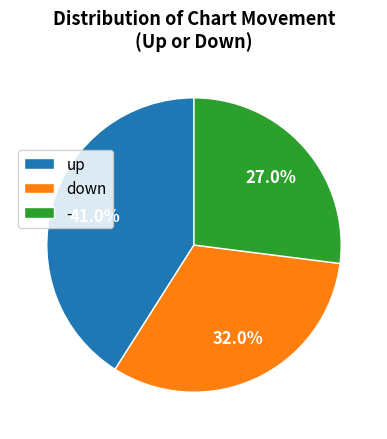

Rank the categories by value from lowest to highest.

-, down, up